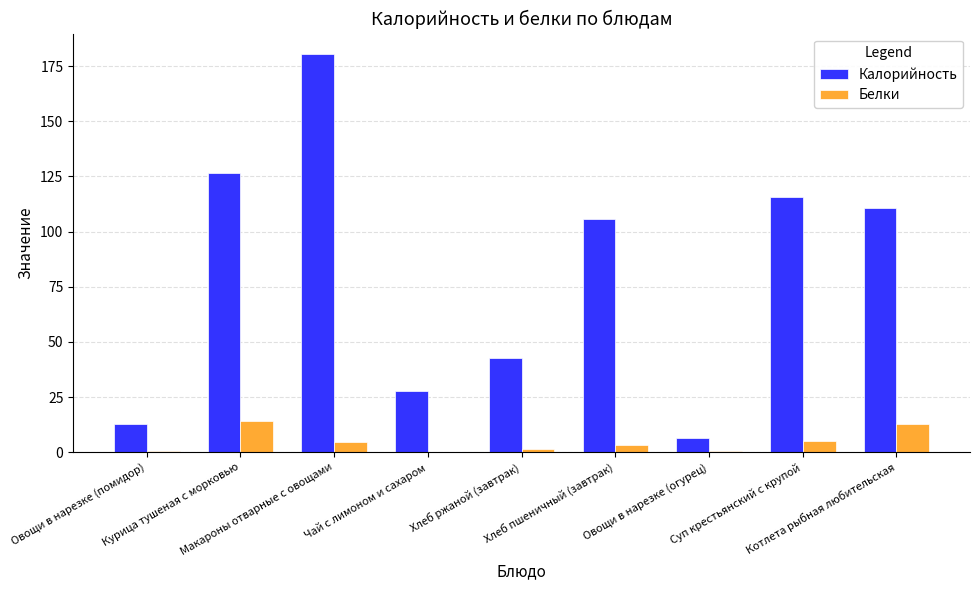

Which series has the largest total across all categories?

Калорийность